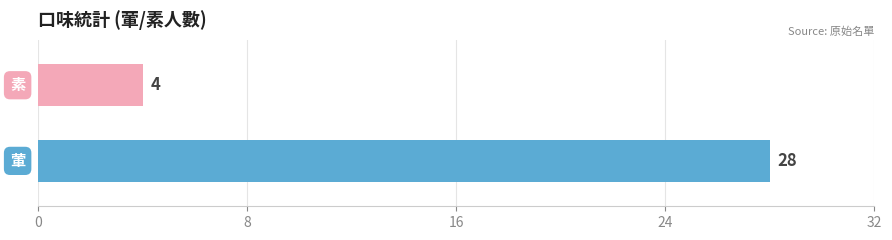

What is the greatest value displayed?

28